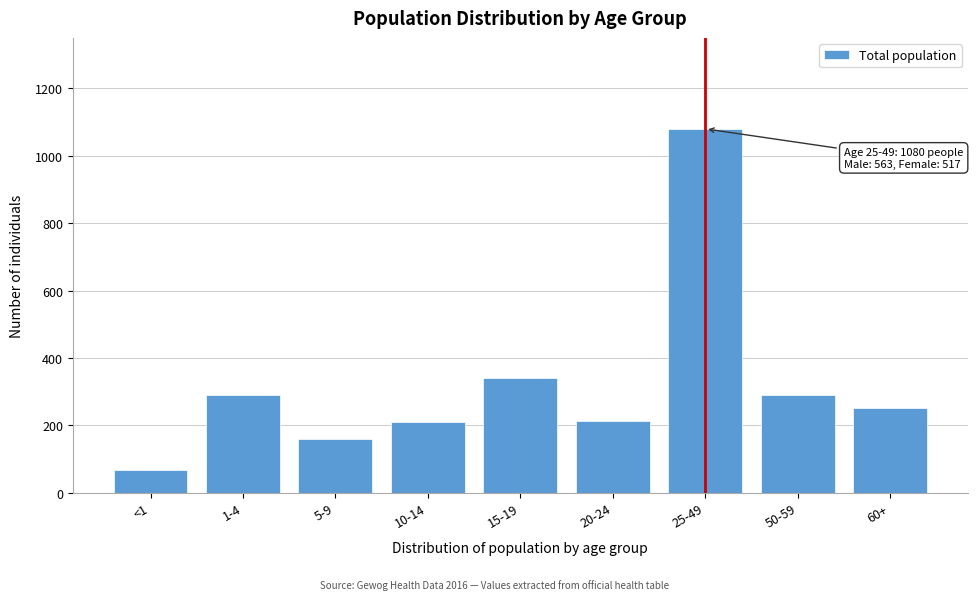

Which label corresponds to the largest value in the chart?

25-49